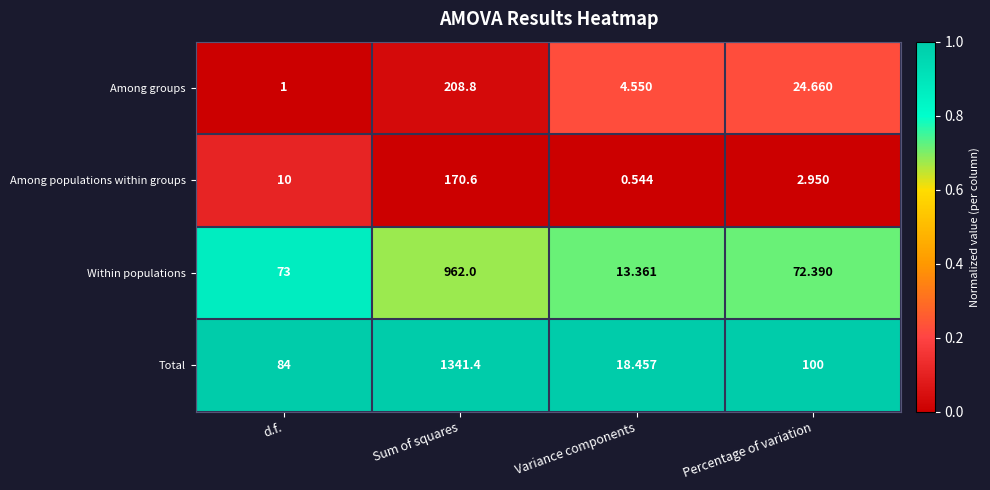

At which label is Among groups closest to 104?

Percentage of variation